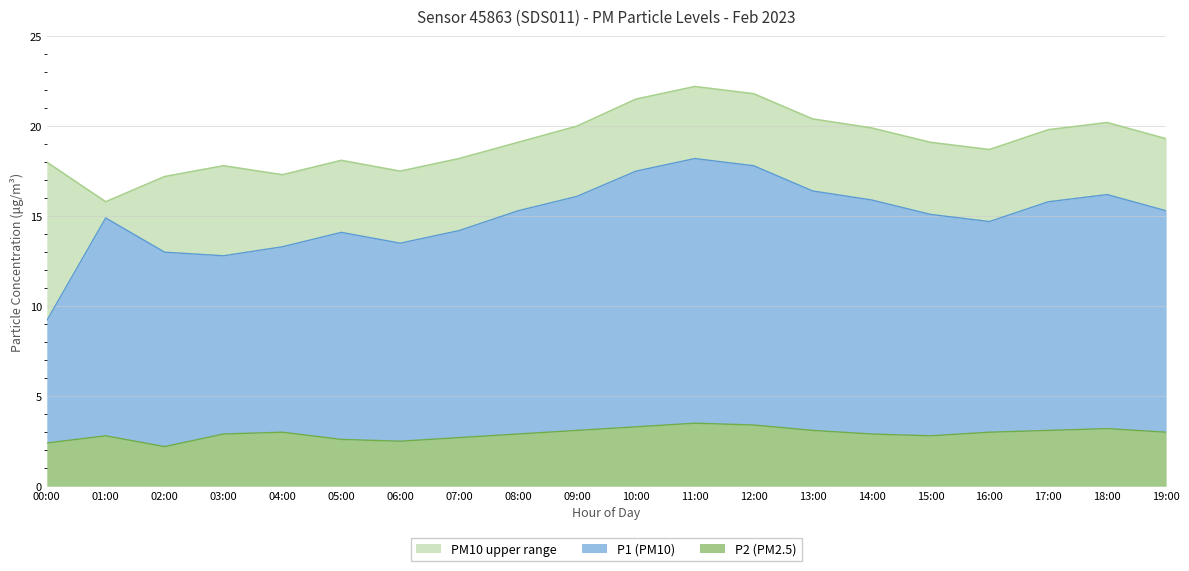

Between 10:00 and 14:00, which is larger?

10:00